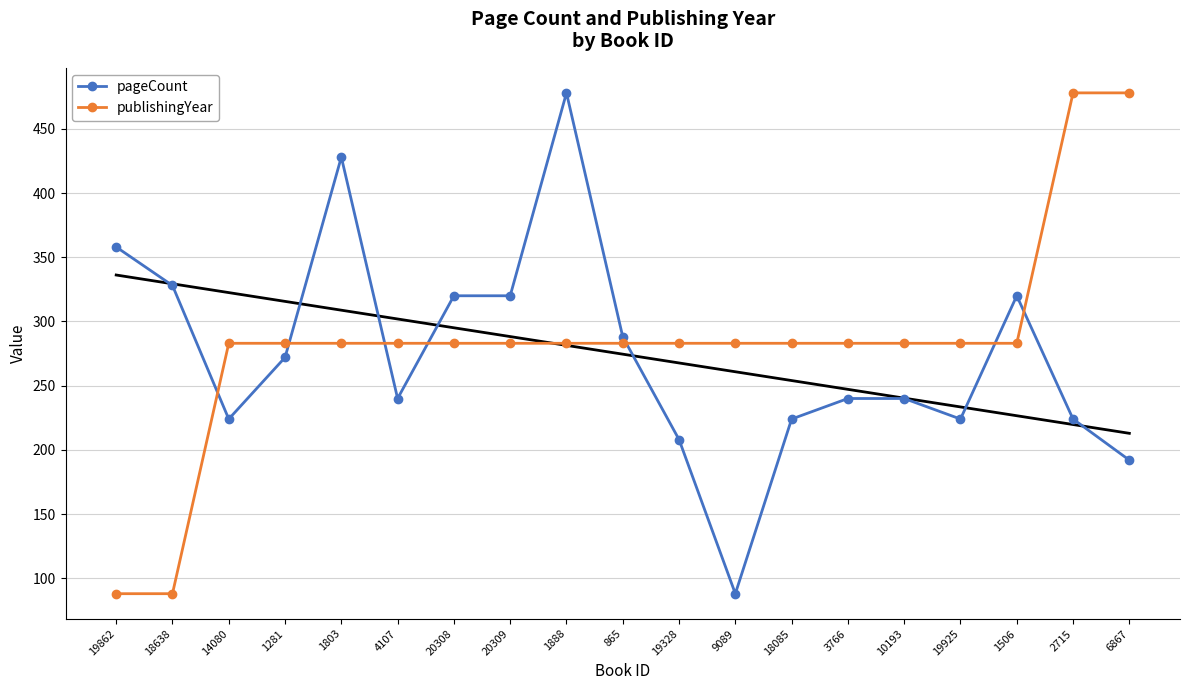

In pageCount, how many points are lower than both neighbors (excluding endpoints)?

4